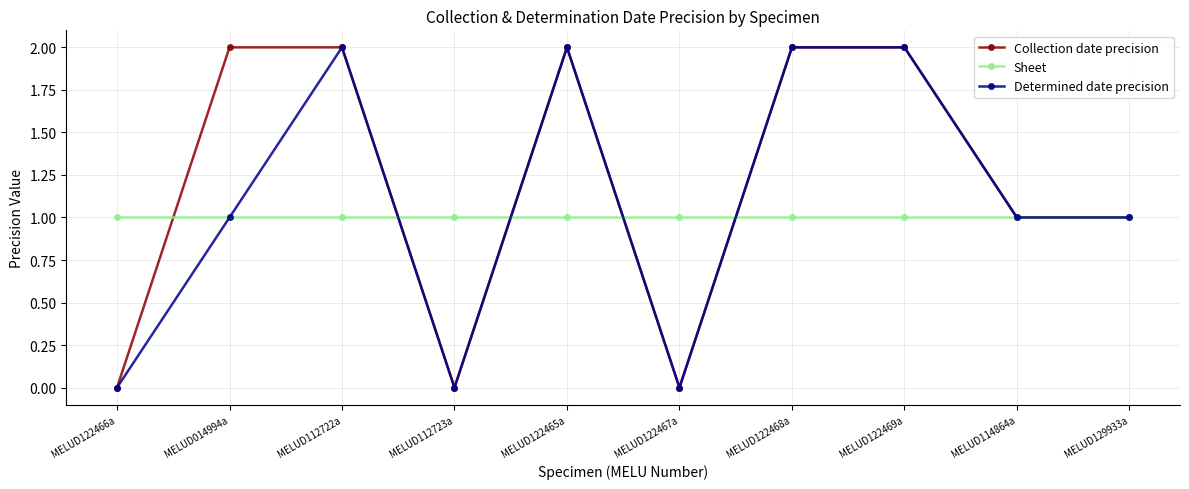

What value does the Sheet series have at MELUD122469a?

1